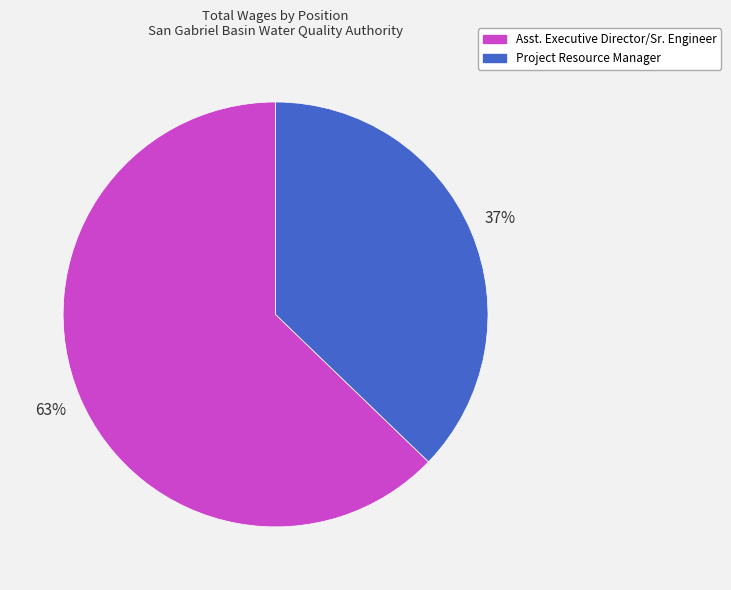

Combined, do Asst. Executive Director/Sr. Engineer and Project Resource Manager account for over 50%?

Yes